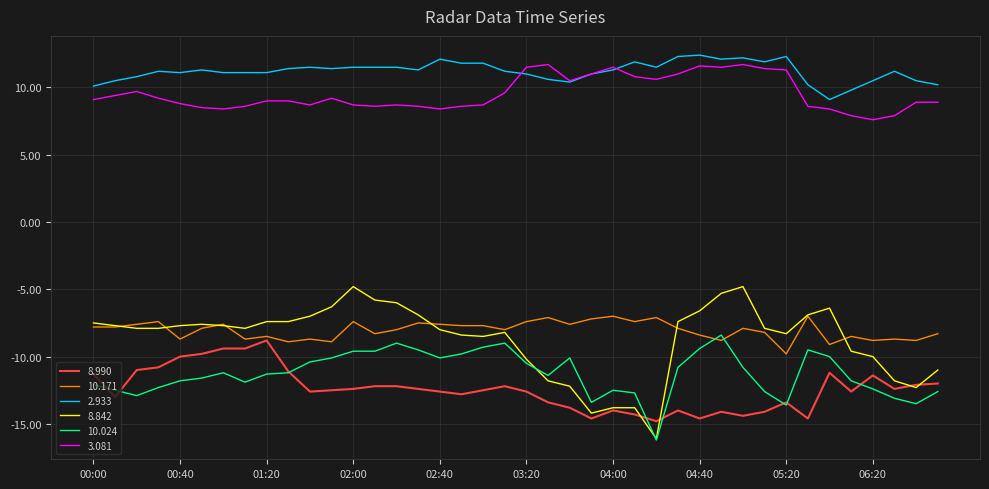

Which series has the widest spread of values?

8.842